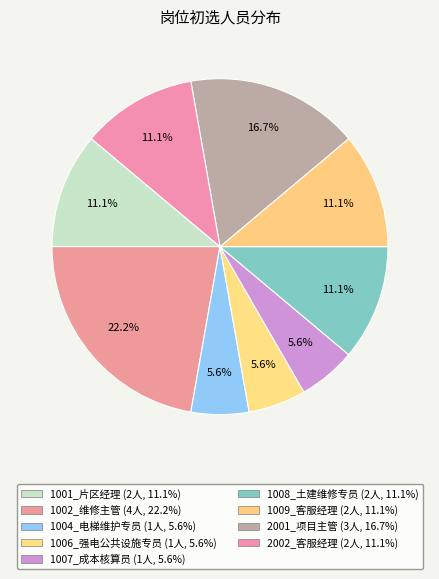

Count the number of slices in the pie.

9